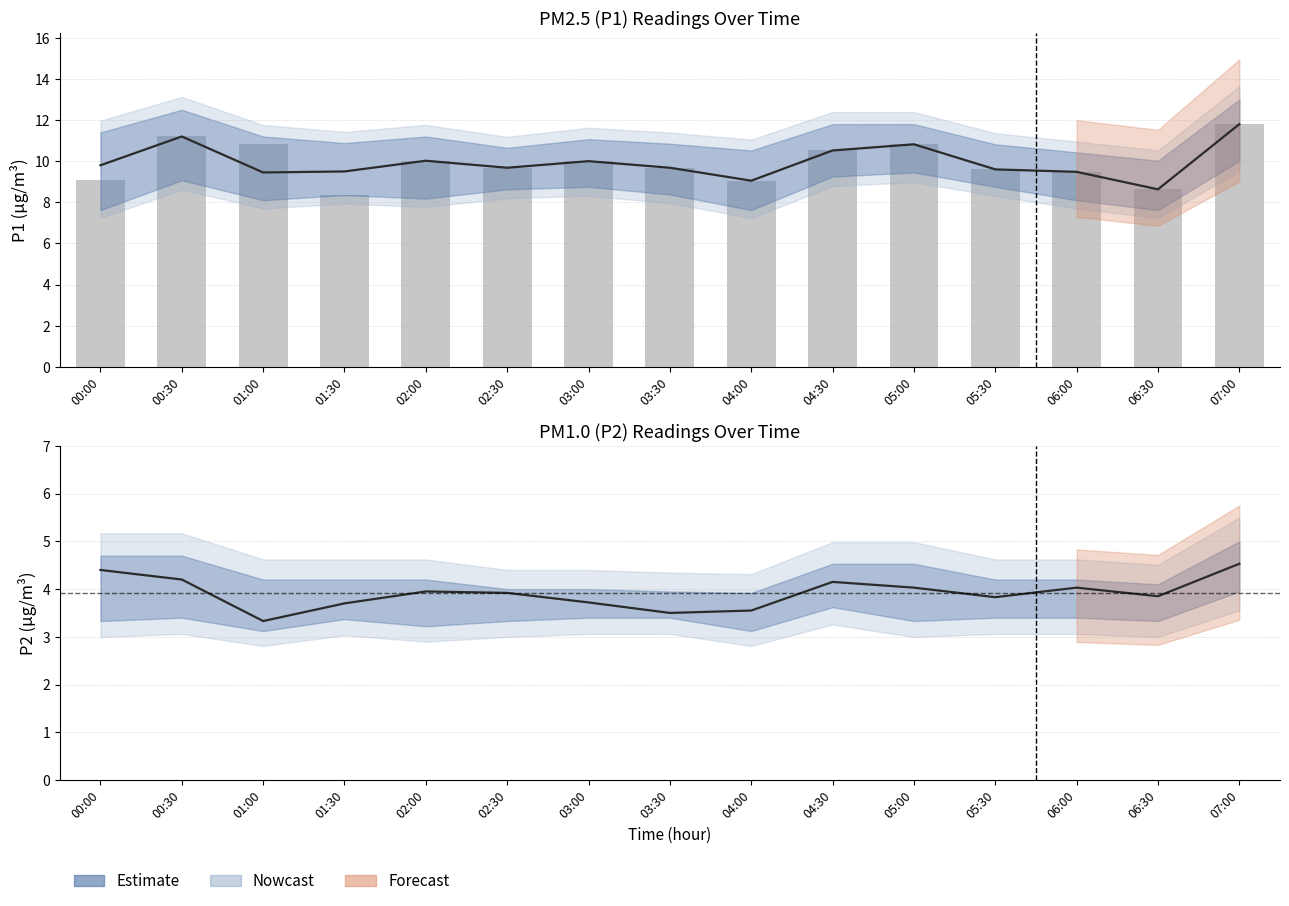

What position from the left is 02:00?

5